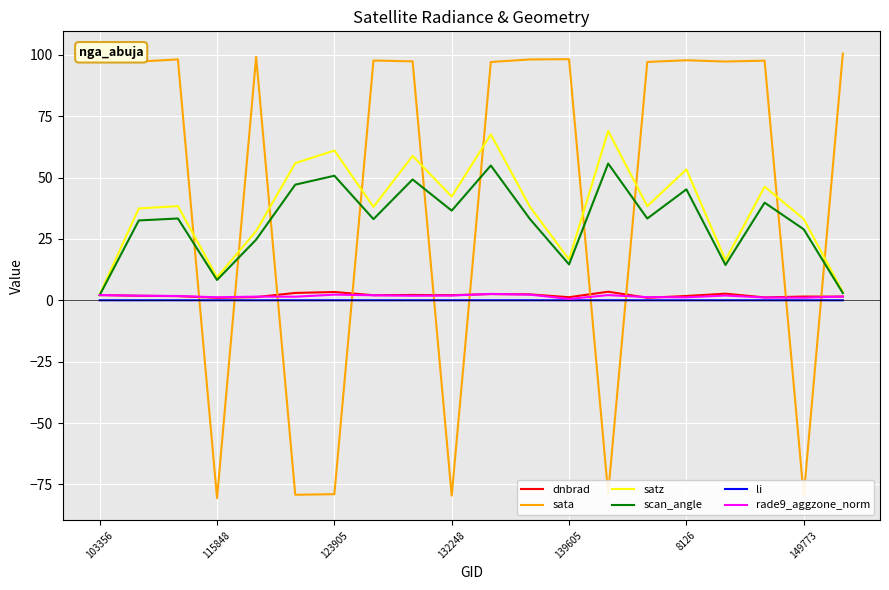

How many categories are shown in the chart?

20